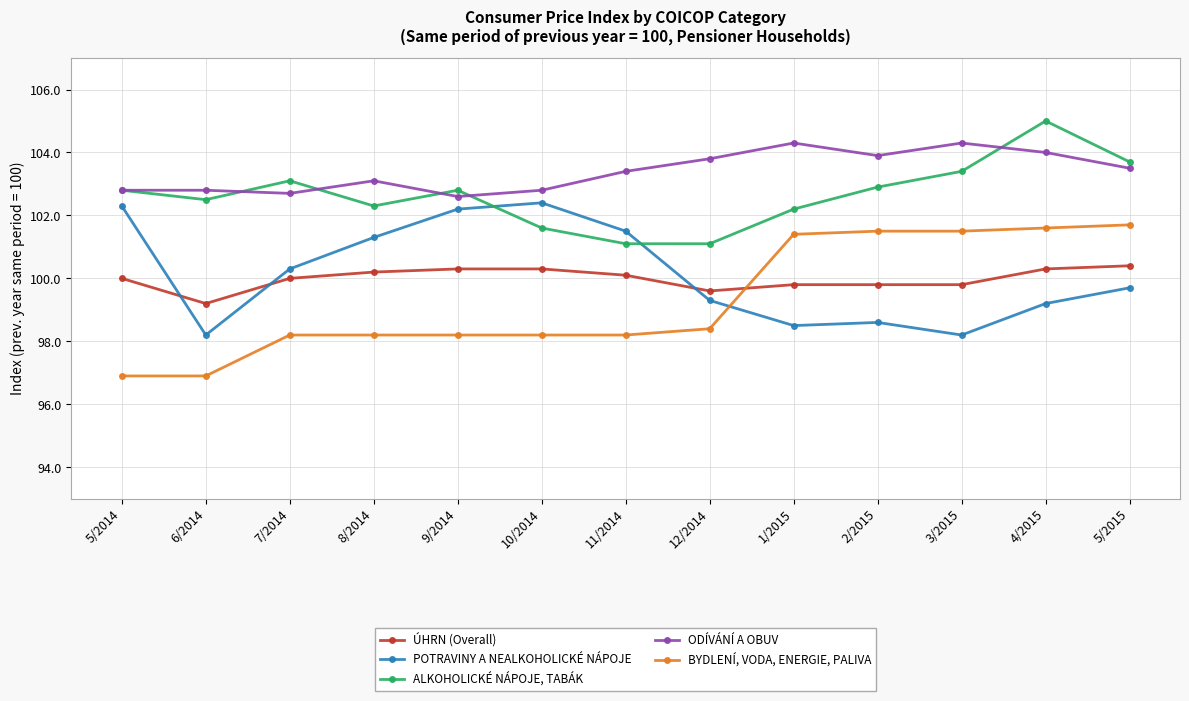

What is the total value across all series at 6/2014?

499.6